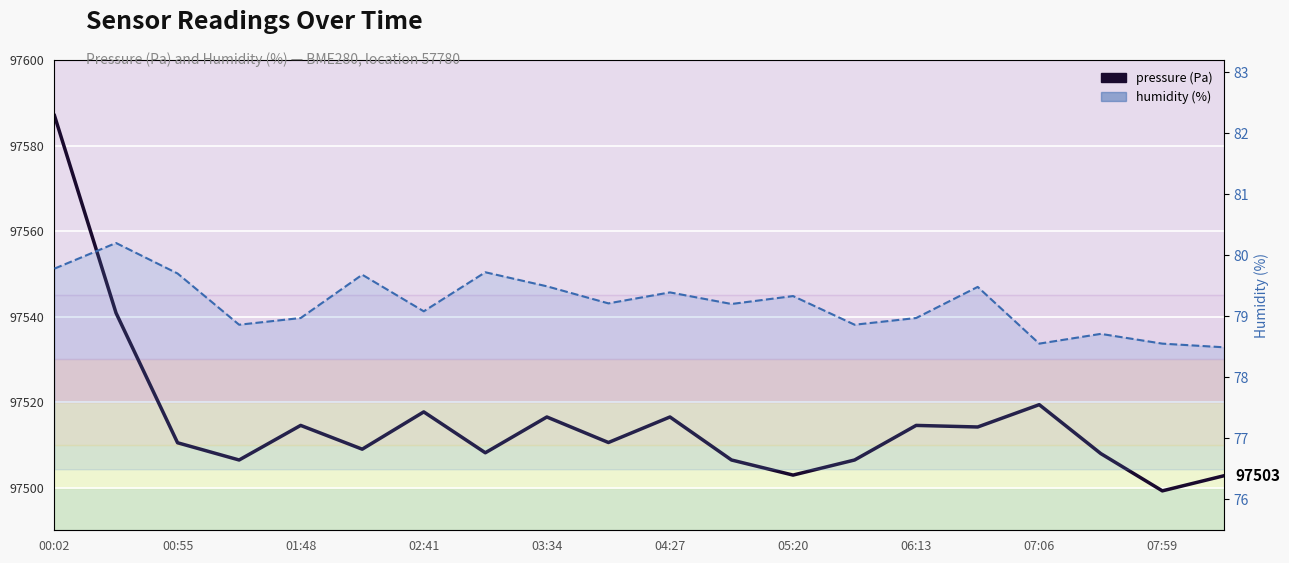

At 06:13, list the series in order from largest to smallest.

pressure, humidity